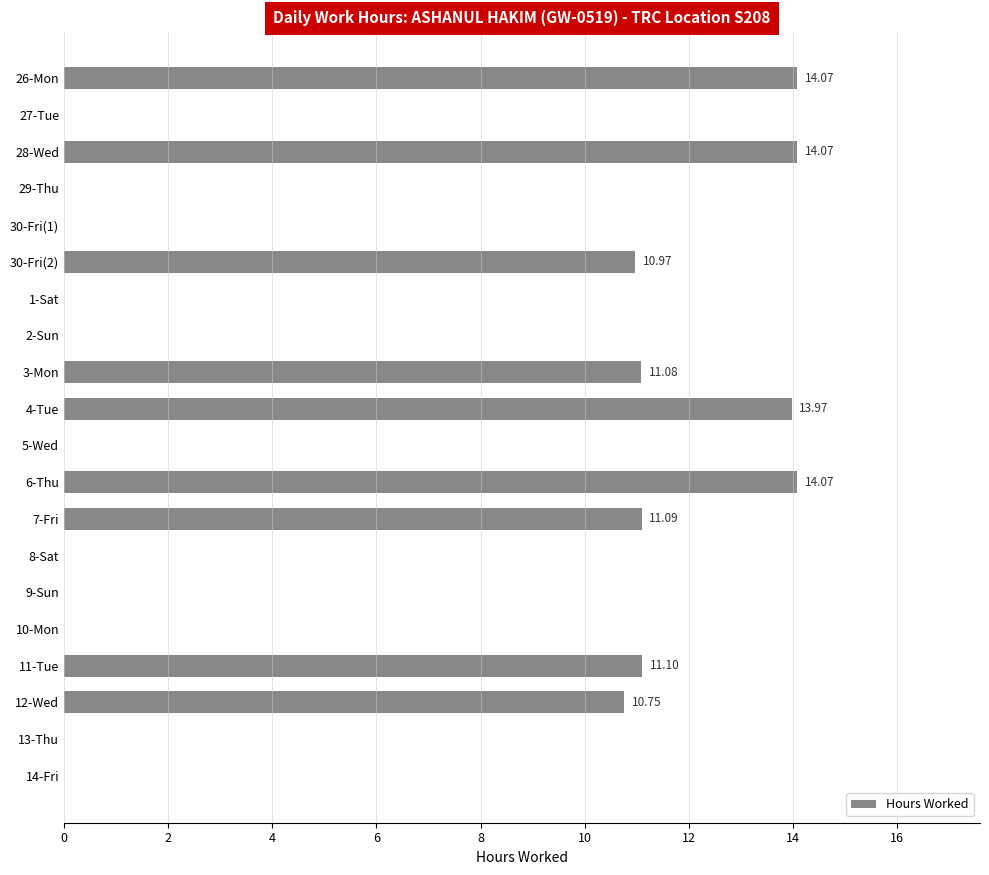

What is the maximum value shown in the chart?

14.1